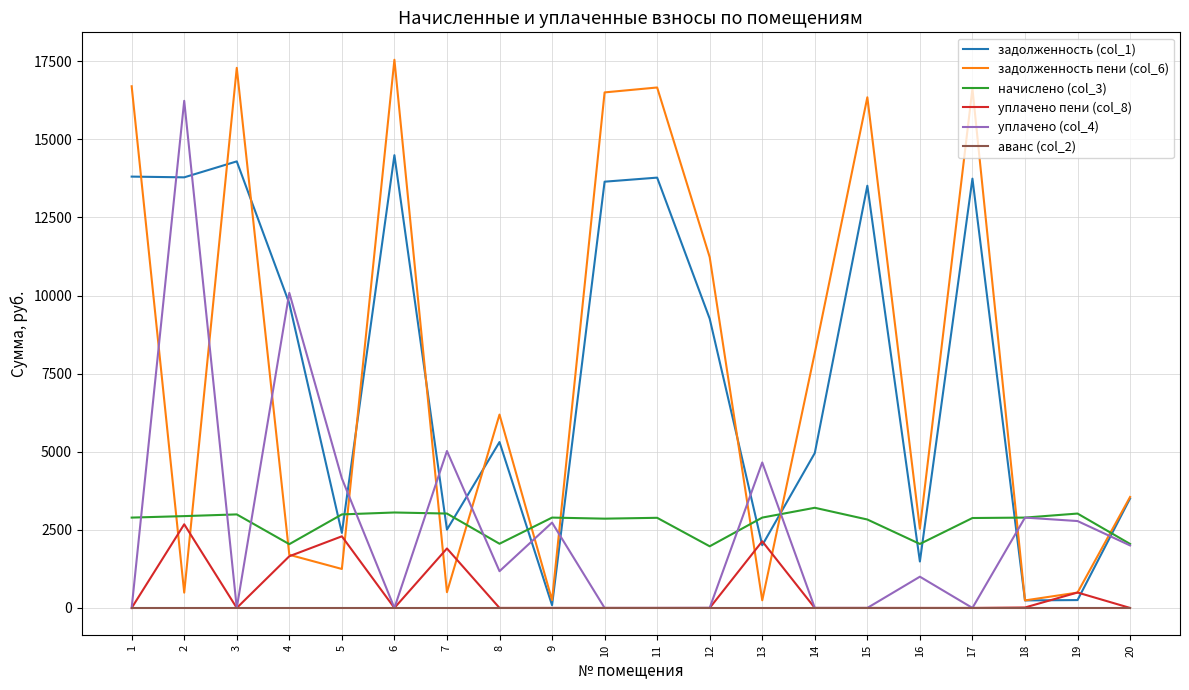

Is it true that начислено (col_3) equals 2891.8 at 13?

True